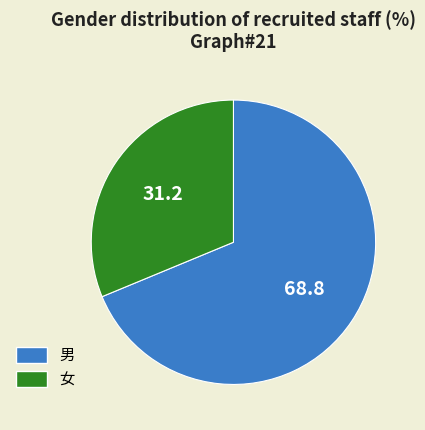

Rank the categories by value from highest to lowest.

男, 女